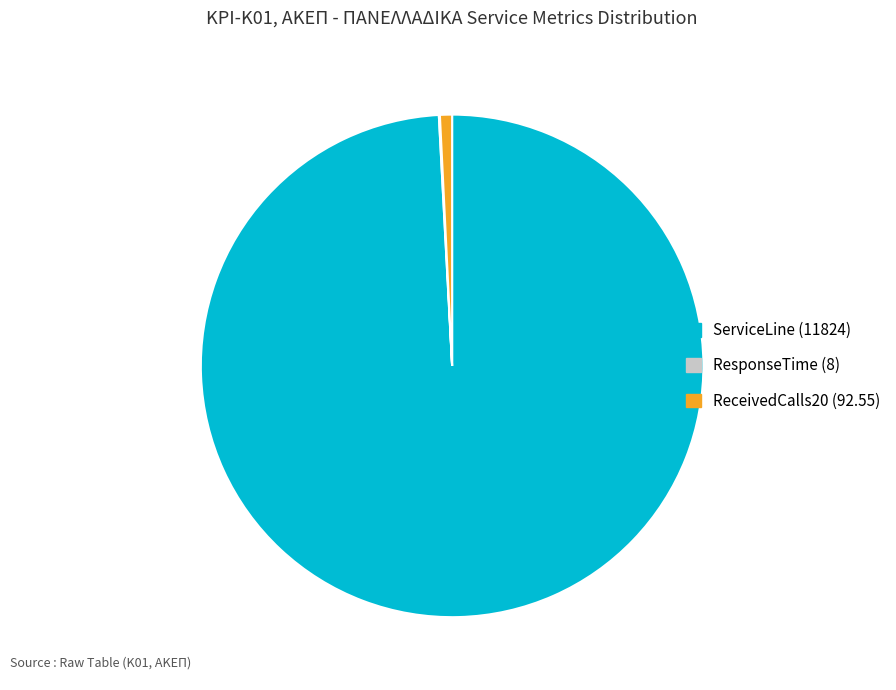

Combined, do ReceivedCalls20 (92.55) and ServiceLine (11824) account for over 50%?

Yes